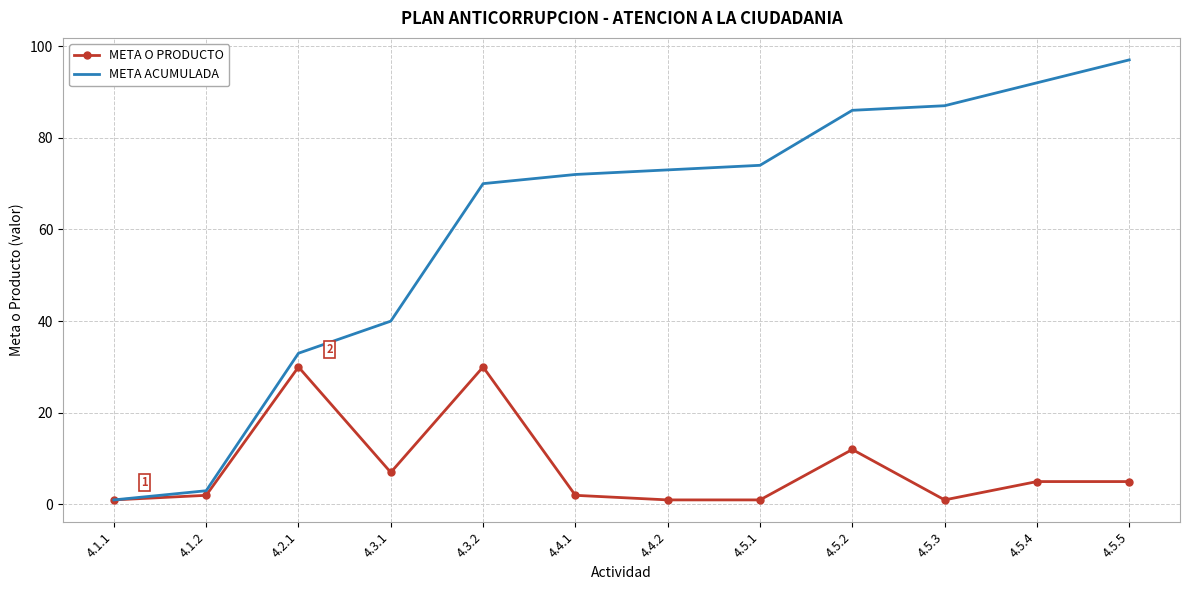

What is the smallest value displayed?

1